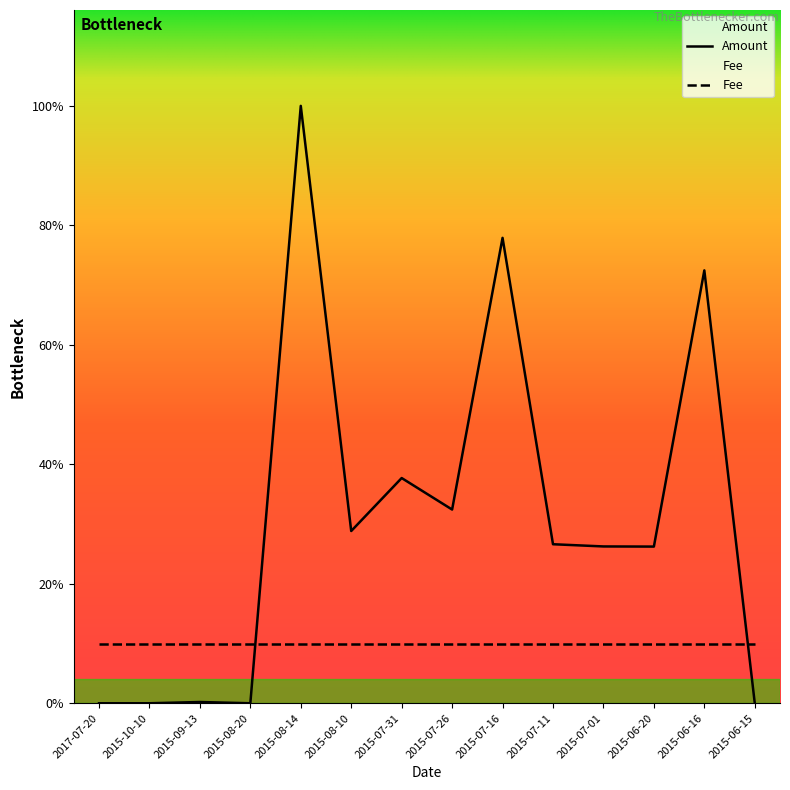

How many values are above zero?

10